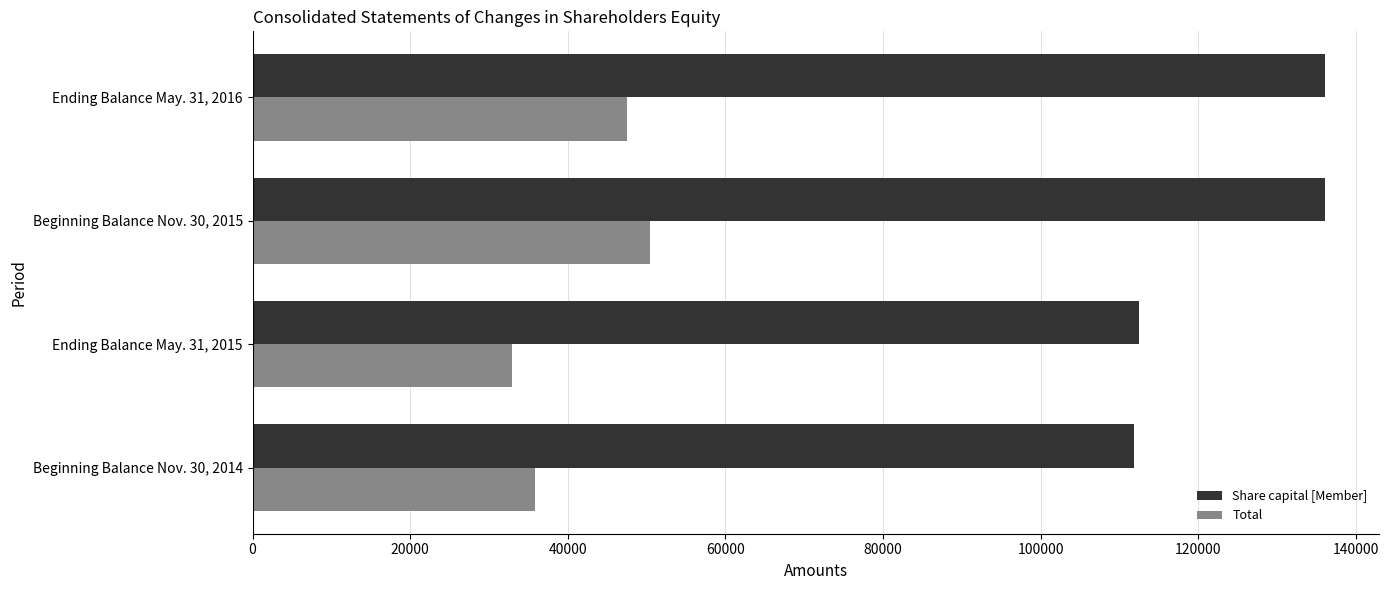

At which label does Total reach its peak?

Beginning Balance Nov. 30, 2015